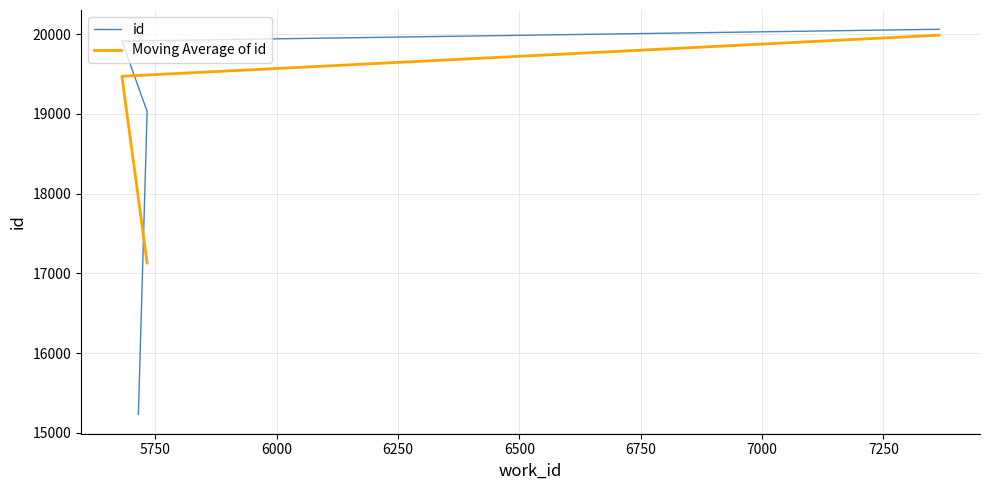

What is the label of the 3rd point from the right?

5733